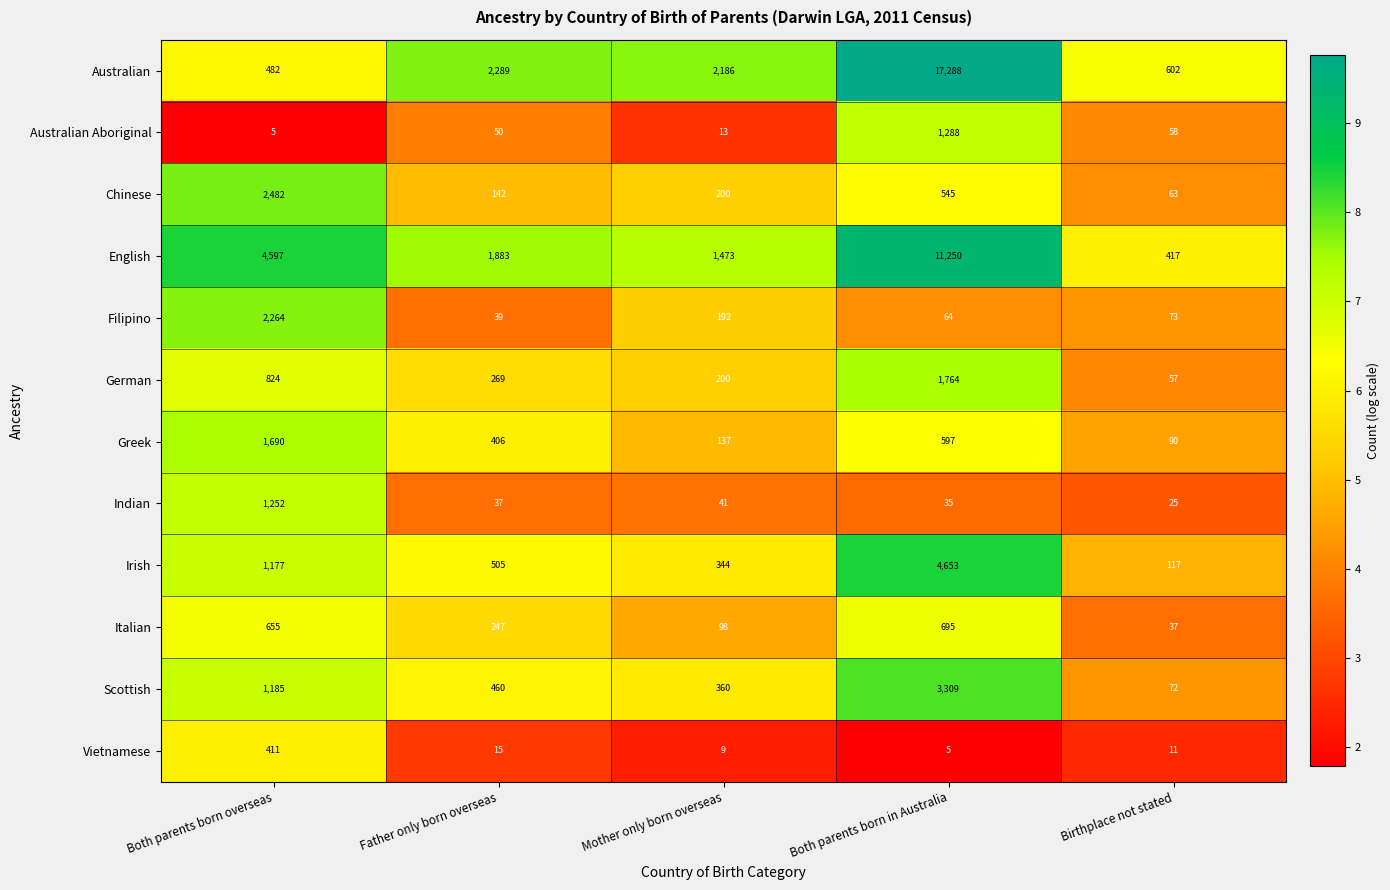

Where is Filipino nearest to the value 1151?

Mother only born overseas